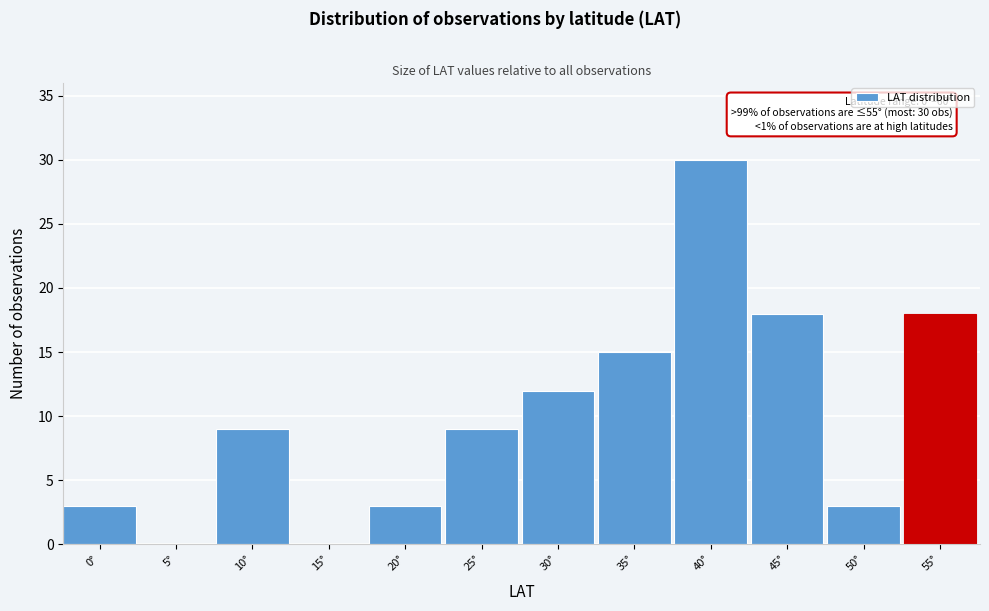

Reading left to right, transcribe all the data shown in this chart.

0°=3	5°=0	10°=9	15°=0	20°=3	25°=9	30°=12	35°=15	40°=30	45°=18	50°=3	55°=18